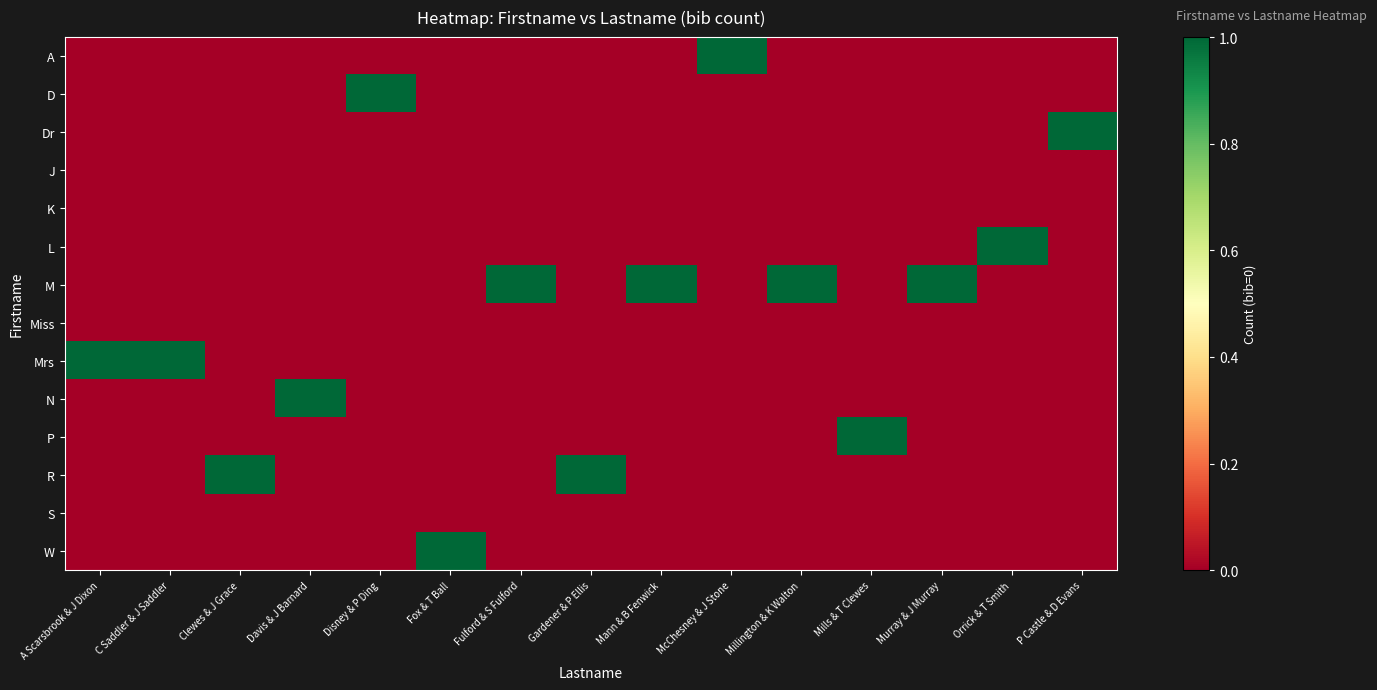

At how many categories does at least one series exceed 0?

15